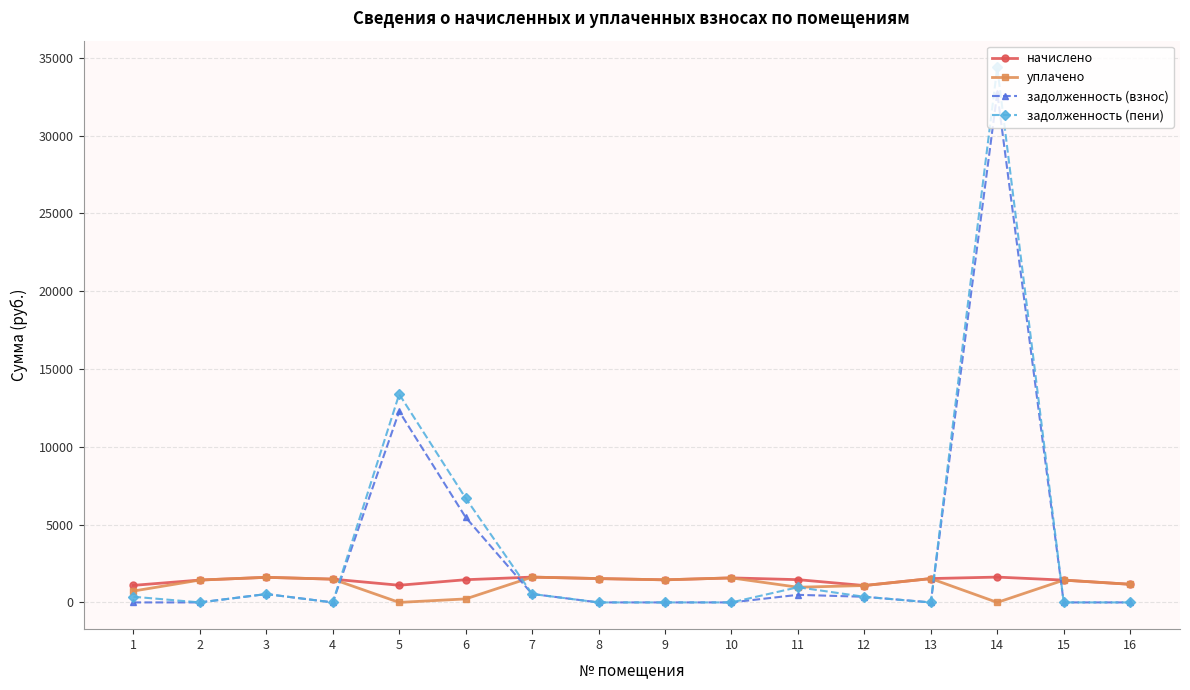

What is the difference between the highest and lowest values at 8?

1532.4